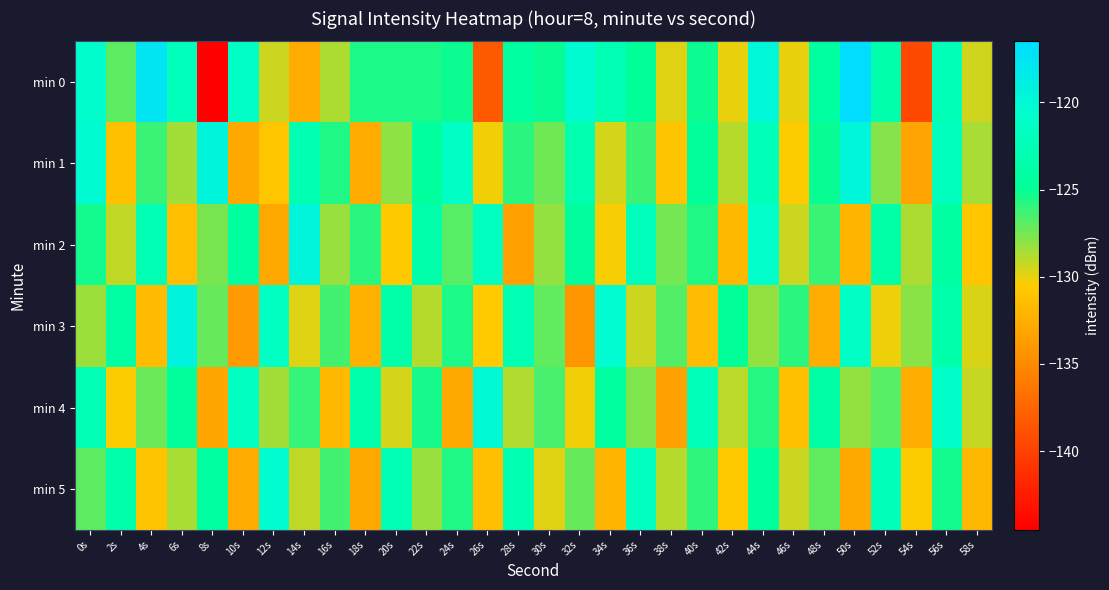

Rank the series at 18s from lowest to highest value.

min 5, min 1, min 3, min 2, min 0, min 4